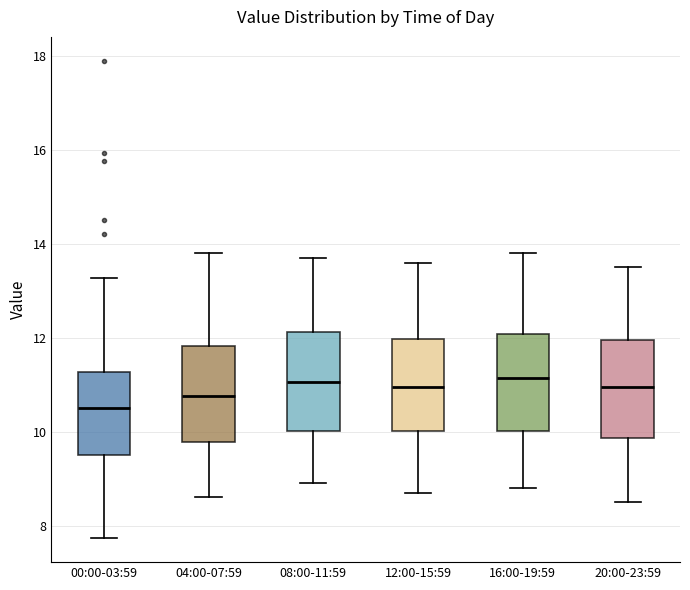

Where is the lower edge of the box for 16:00-19:59 on the y-axis? The values are not printed on the chart, so give them approximately, as read against the axis.

10.0